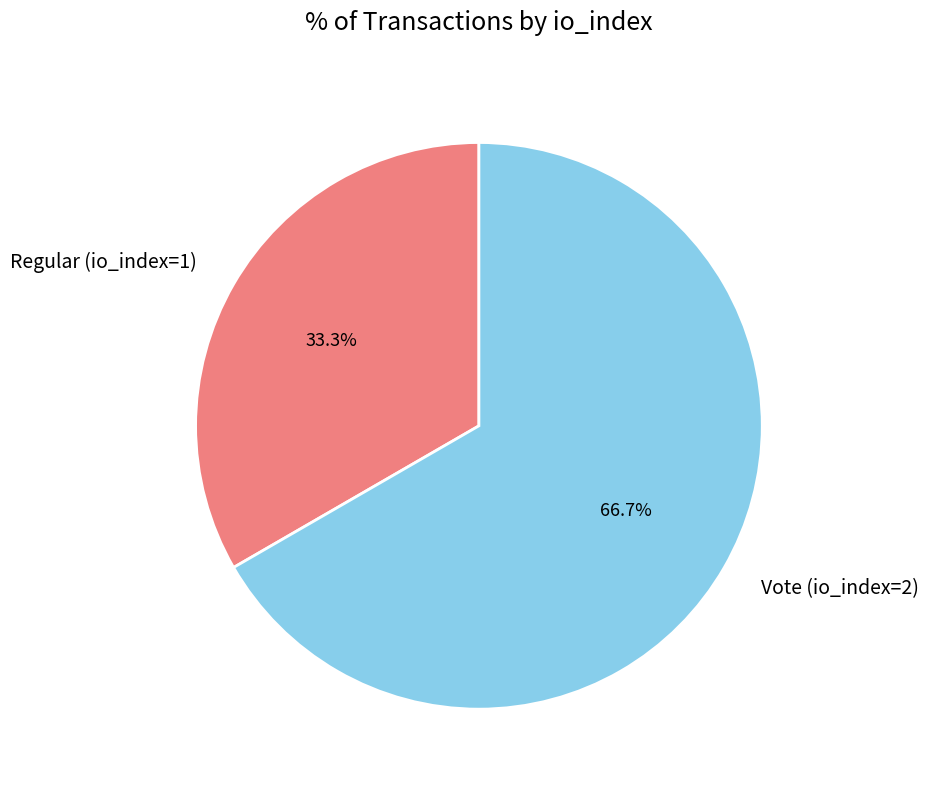

What is the total percentage of Vote (io_index=2) and Regular (io_index=1)?

100.0%